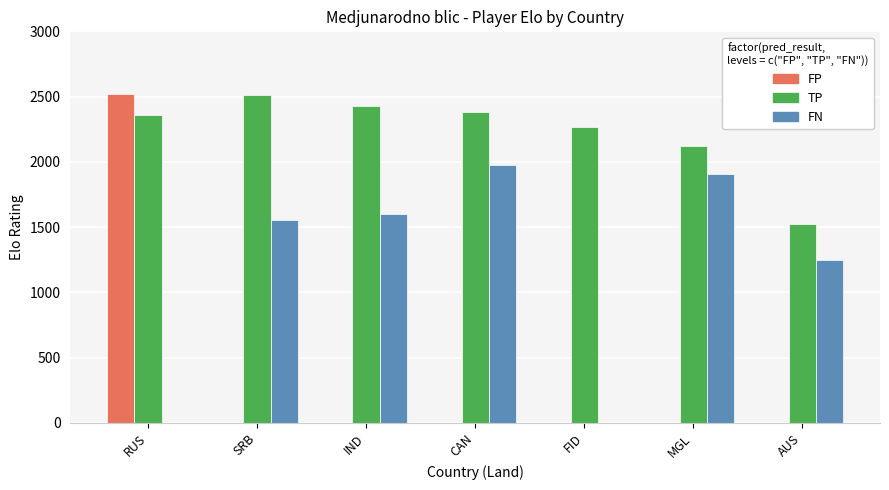

What is the sum of the FN values at CAN and MGL?

3885